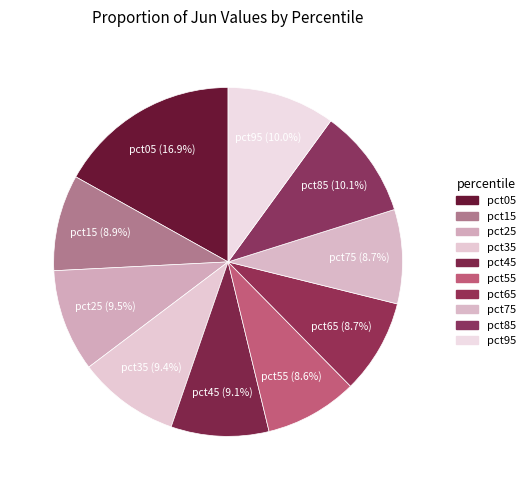

How many segments does this pie chart have?

10